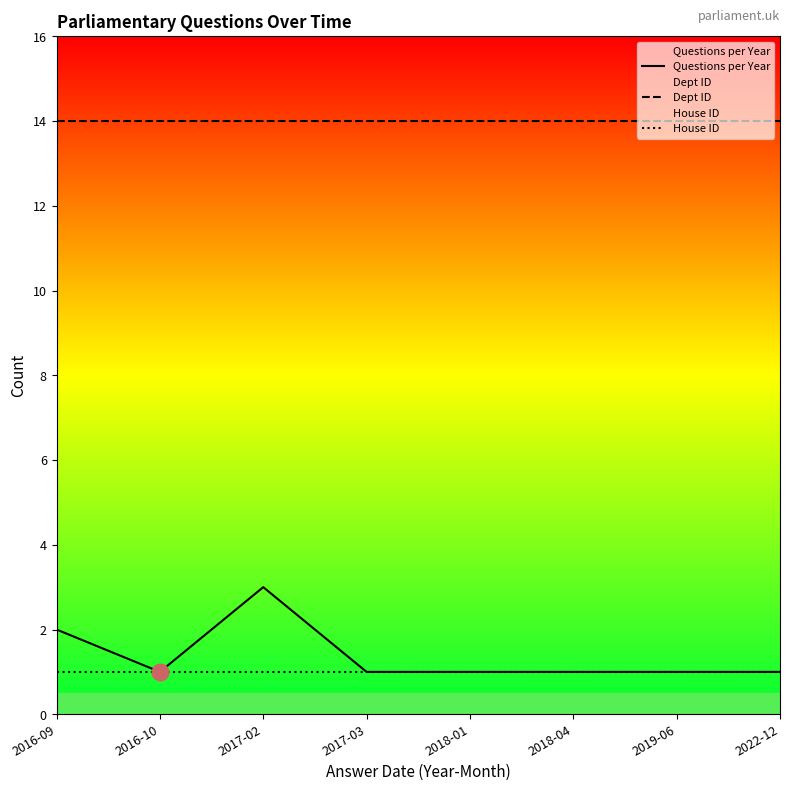

At which category is the sum across all series the highest?

2017-02